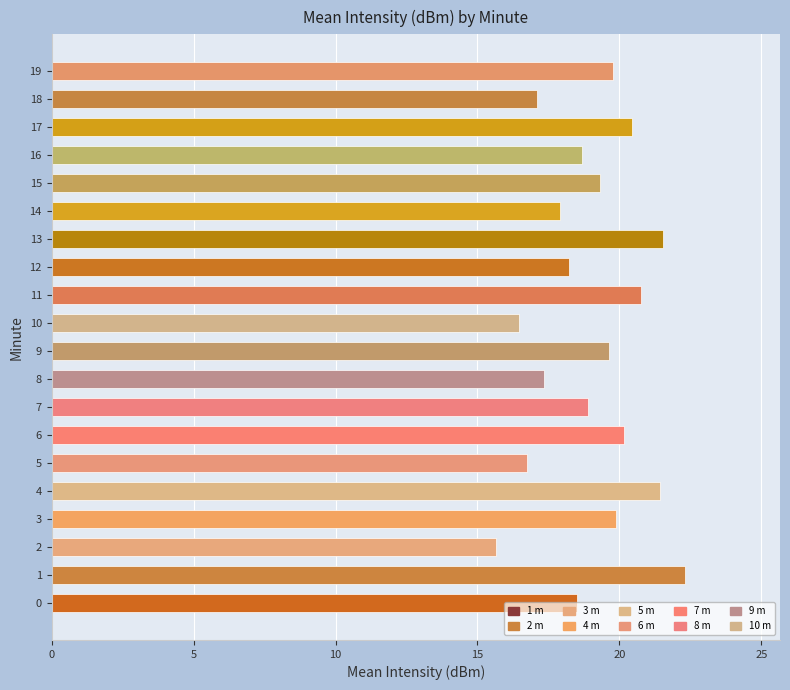

What is the minimum value shown in the chart?

15.7